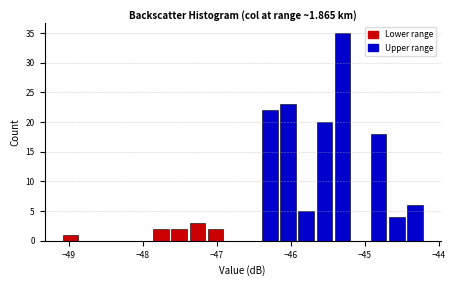

Read against the x-axis, roughly where is the centre of the tallest bar?

-45.3